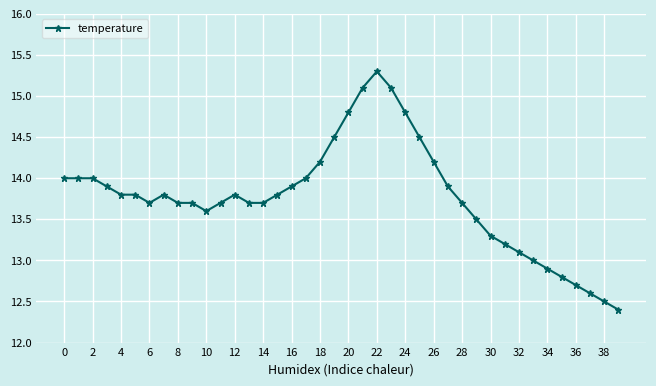

What is the minimum value shown in the chart?

12.4